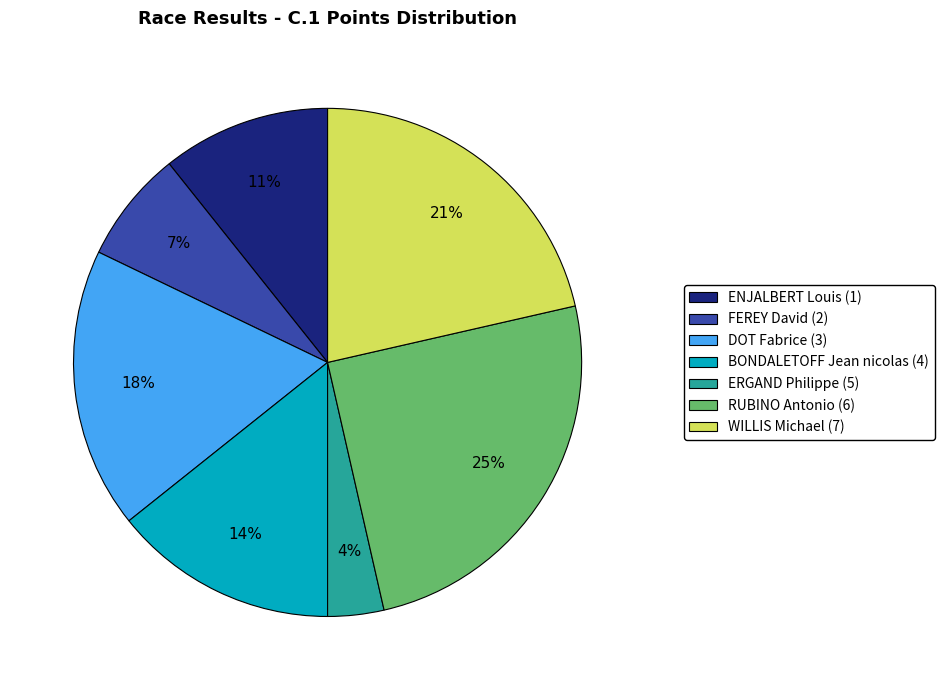

Which slice is the largest?

RUBINO Antonio (6)